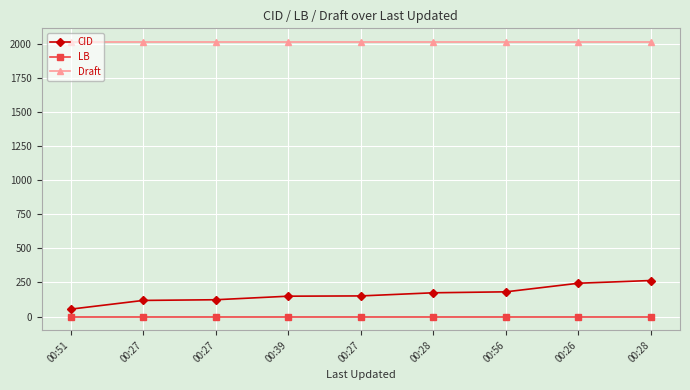

Reading left to right, transcribe all the data shown in this chart.

CID: 54	118	123	149	151	174	181	244	264
LB: 0	0	0	0	0	0	0	0	0
Draft: 2012	2012	2012	2012	2012	2012	2012	2012	2012